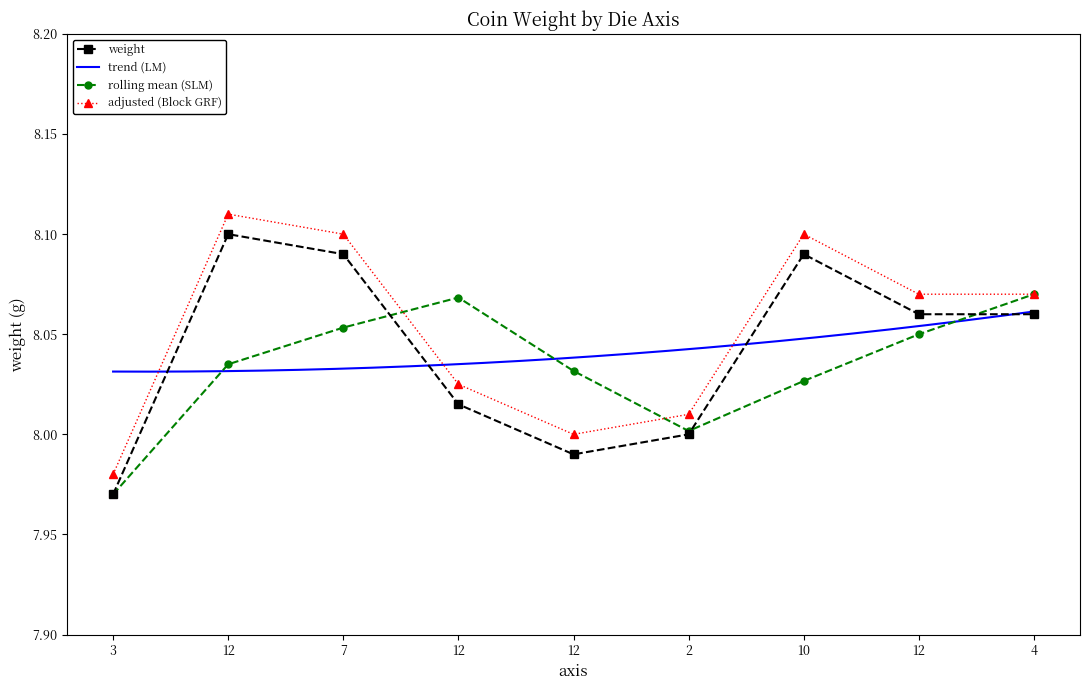

List the labels in order of value, smallest first.

3, 12, 2, 12, 12, 4, 7, 10, 12